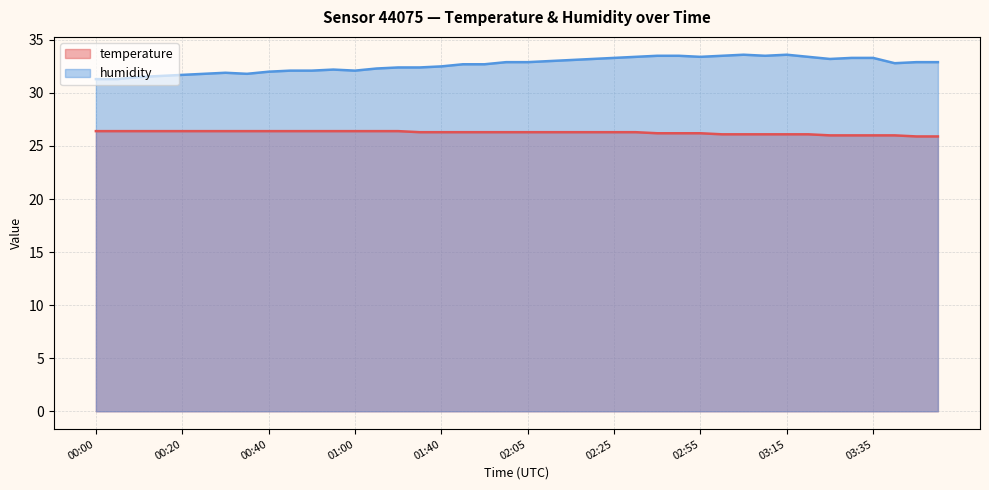

Which series changed the most between 00:00 and 00:40?

humidity